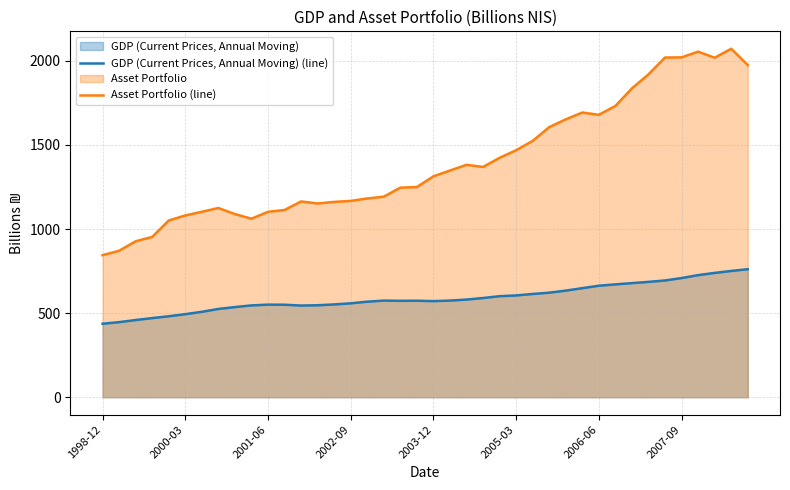

What is the lowest value of the Asset Portfolio (line) series?

844.6